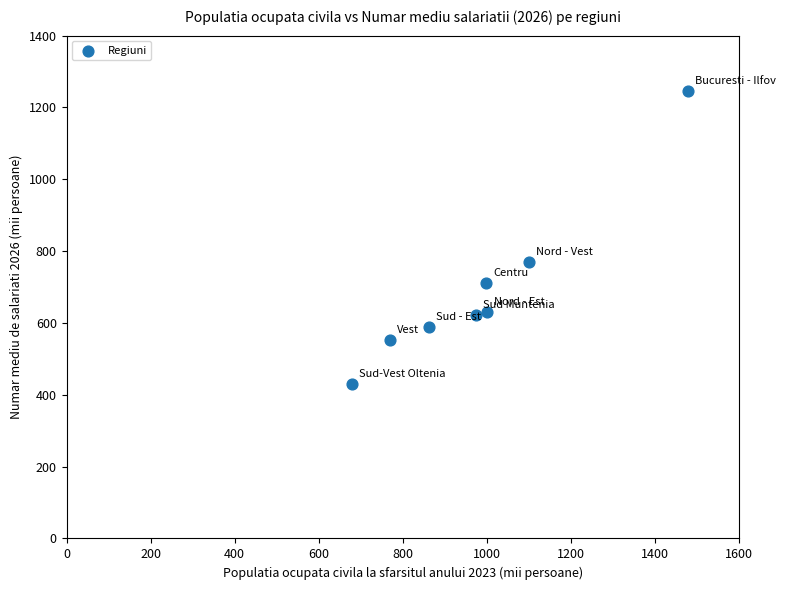

What is the average Y value?

694.3